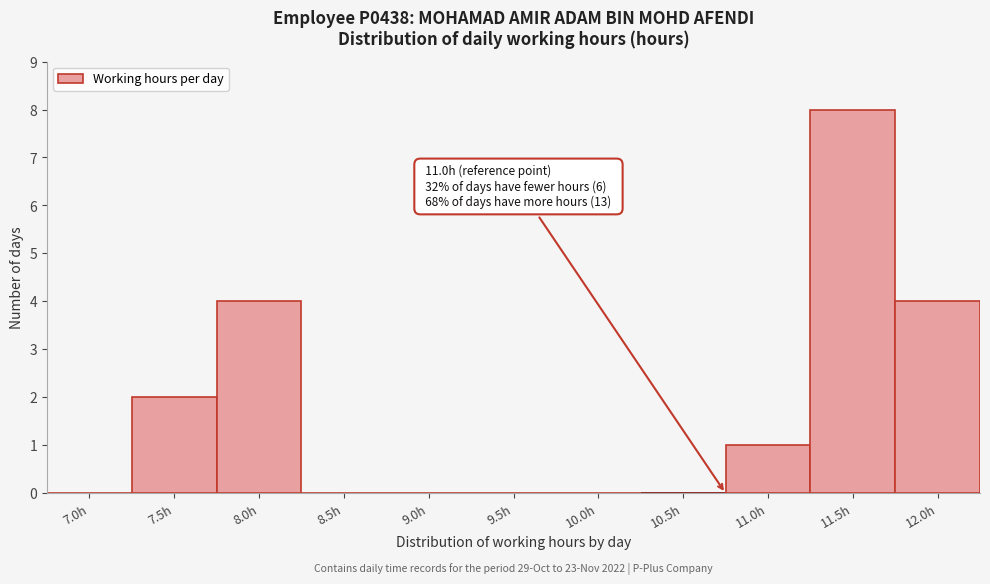

Reading left to right, what are all the values shown in this chart?

7.0h=0	7.5h=2	8.0h=4	8.5h=0	9.0h=0	9.5h=0	10.0h=0	10.5h=0	11.0h=1	11.5h=8	12.0h=4